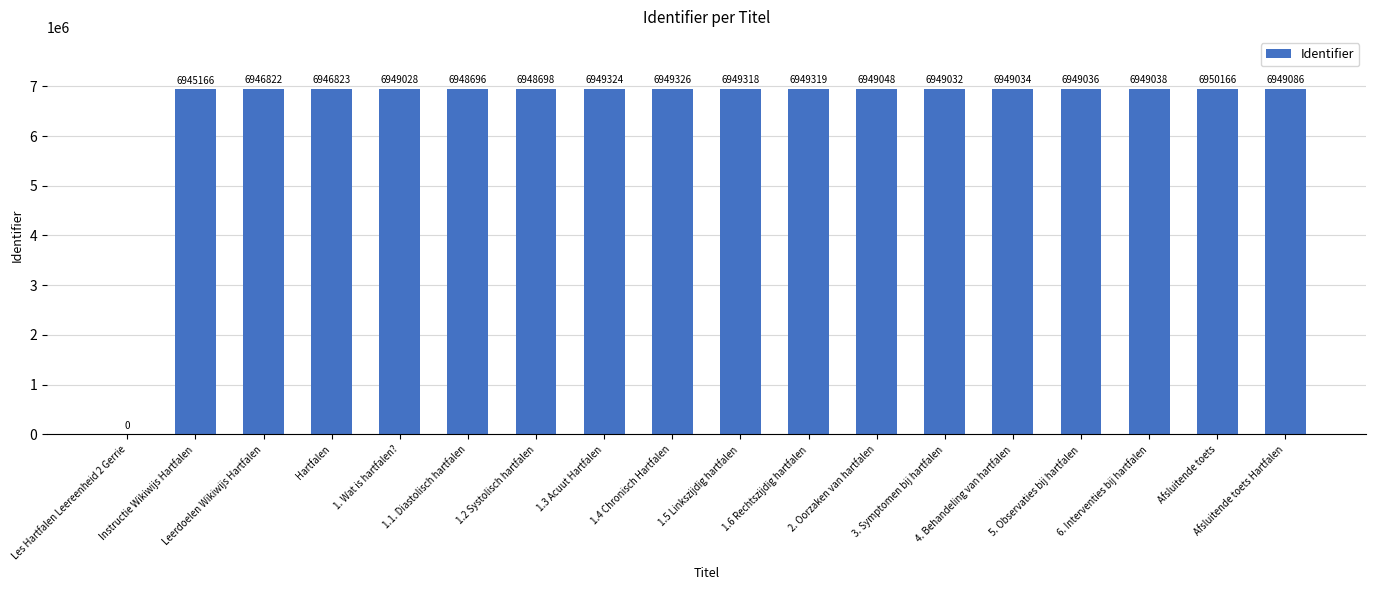

How many series are shown in this chart?

1